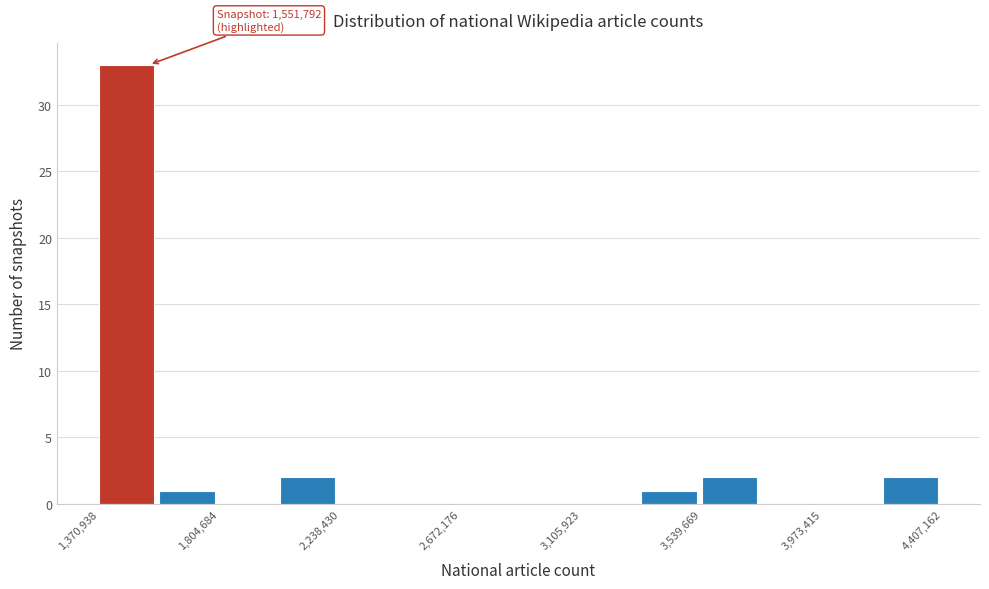

Over which range of the x-axis is the bar tallest?

1350000 to 1600000